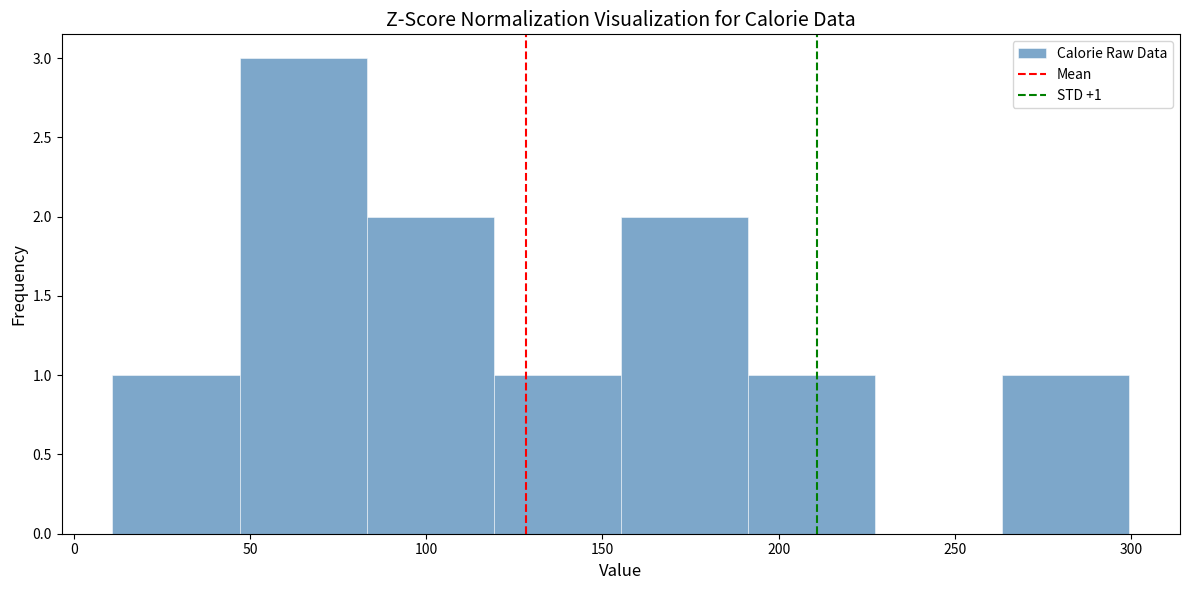

Over which range of the x-axis is the bar tallest?

45 to 85